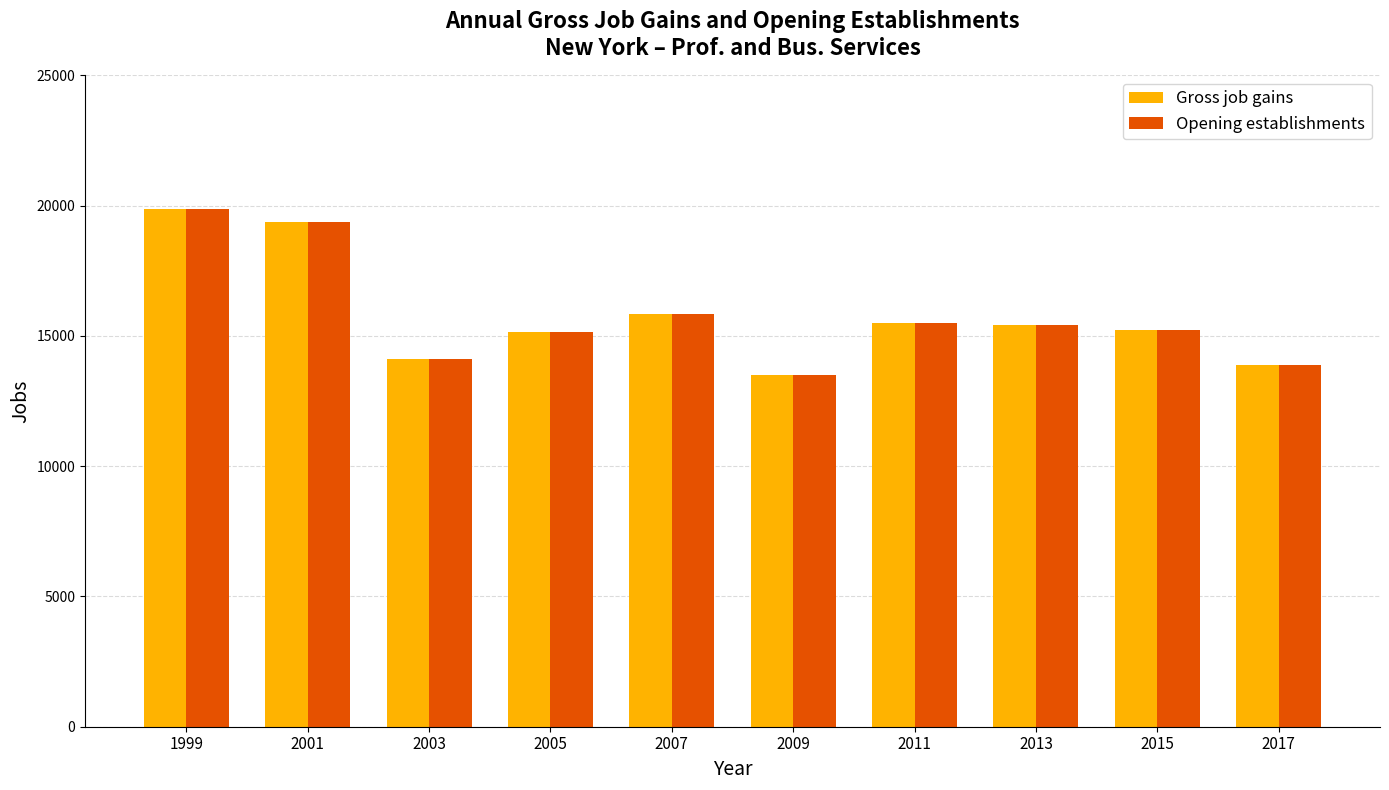

Is the value of Opening establishments at 2013 greater than the value of Gross job gains at 2005?

Yes